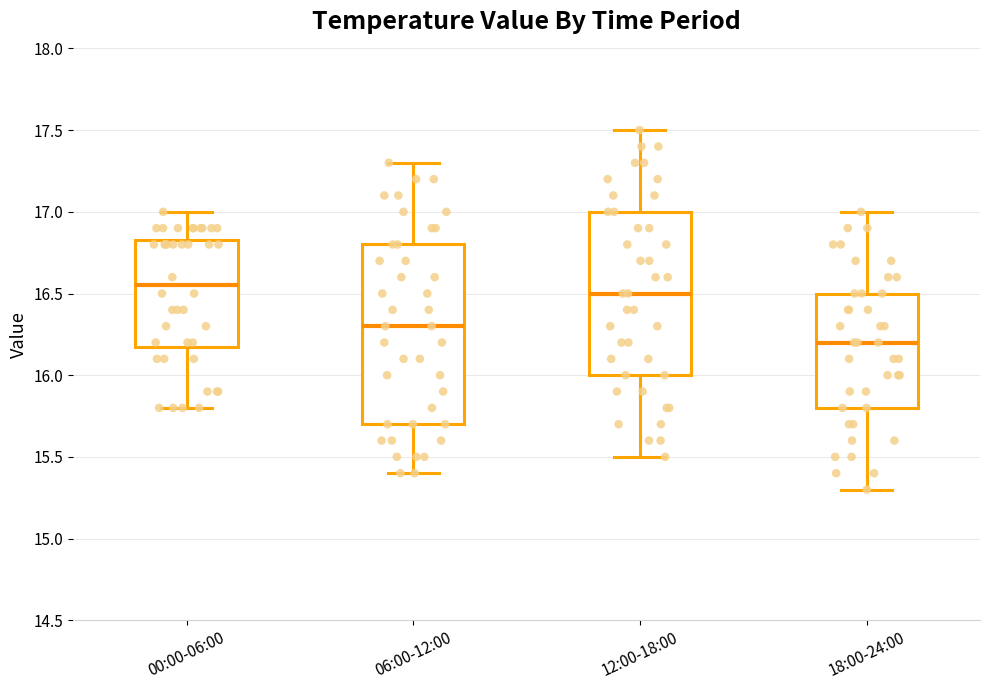

Which box is the tallest, from its lower edge to its upper edge?

06:00-12:00